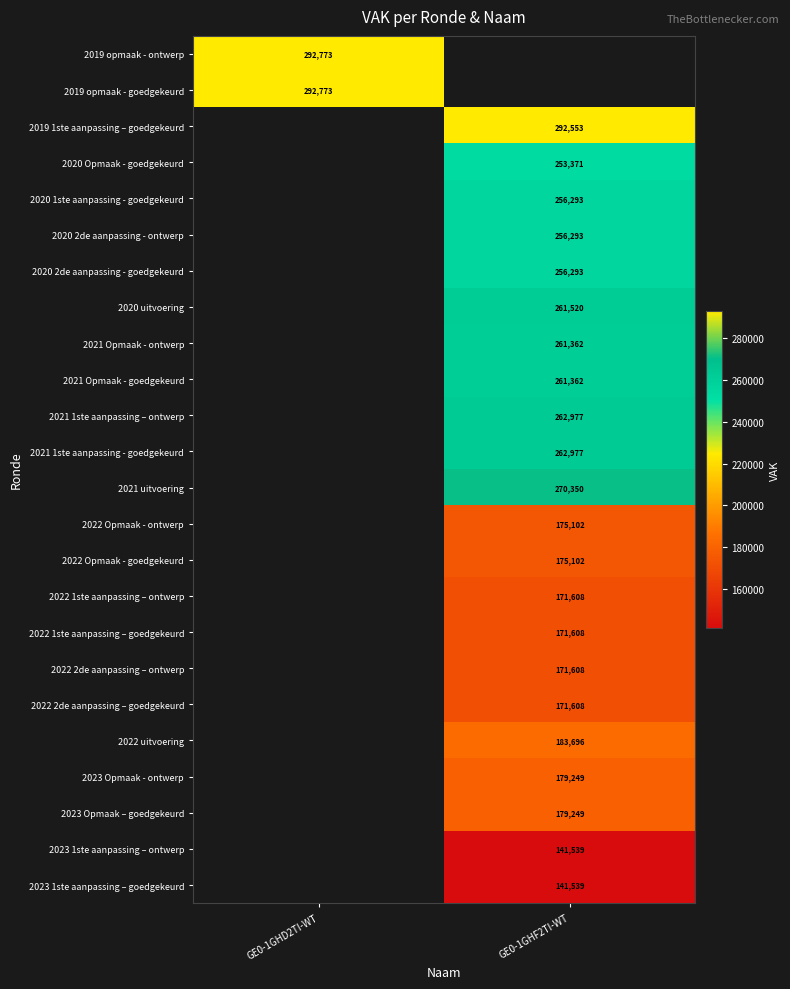

Is it true that 2019 1ste aanpassing – goedgekeurd equals 425128.3 at GE0-1GHF2TI-WT?

False